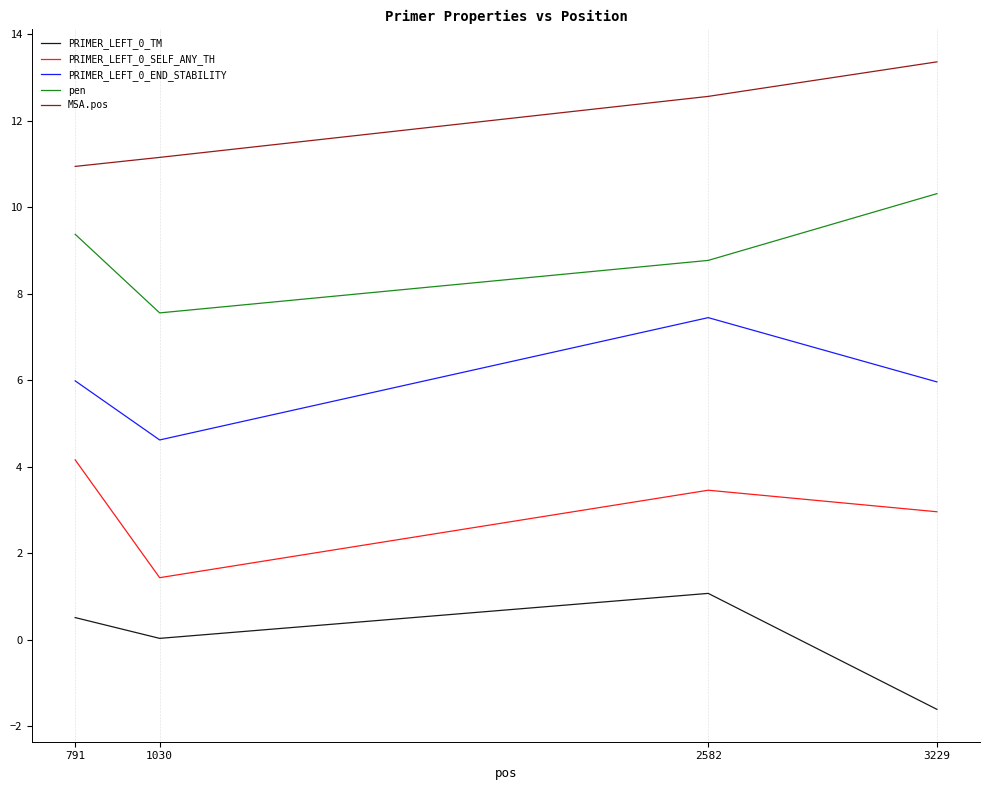

What is the maximum value for MSA.pos?

13.4